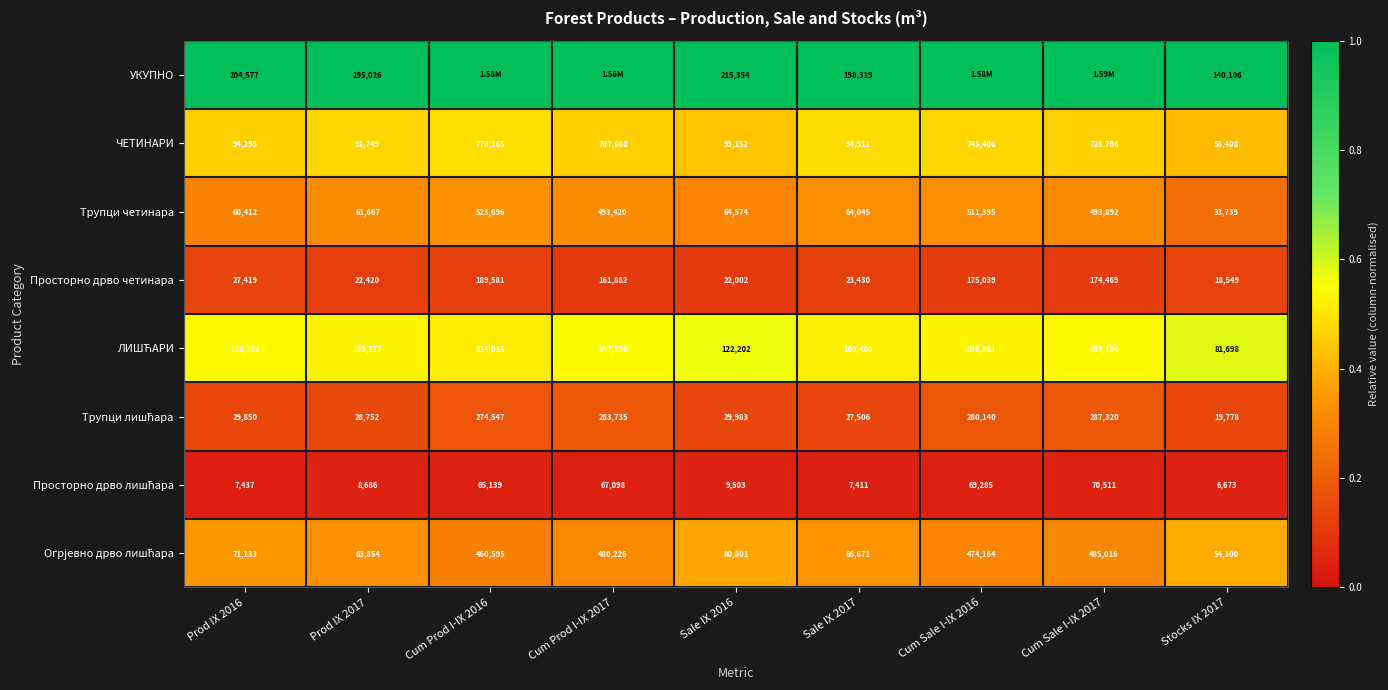

What is the total value across all series at Sale IX 2016?

637571